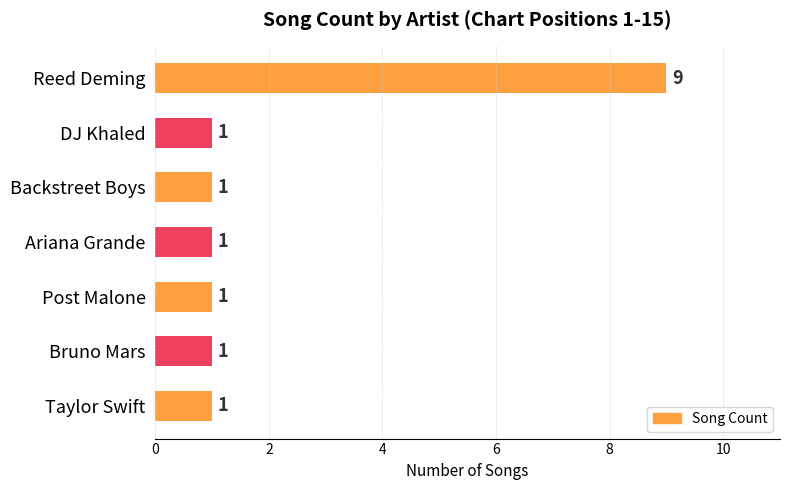

What is the maximum value shown in the chart?

9